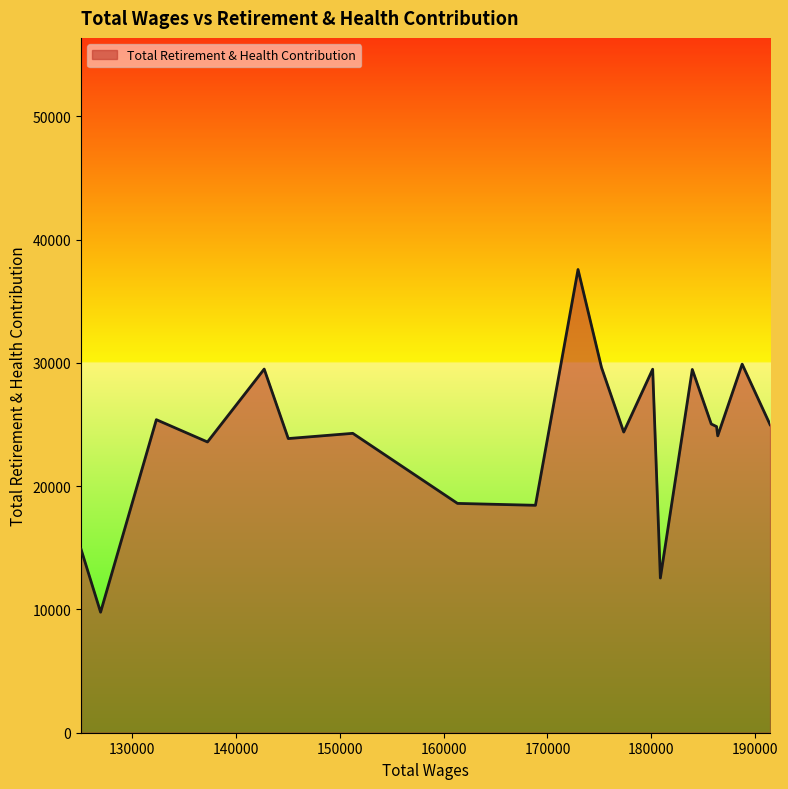

What is the difference between the maximum and minimum values?

27804